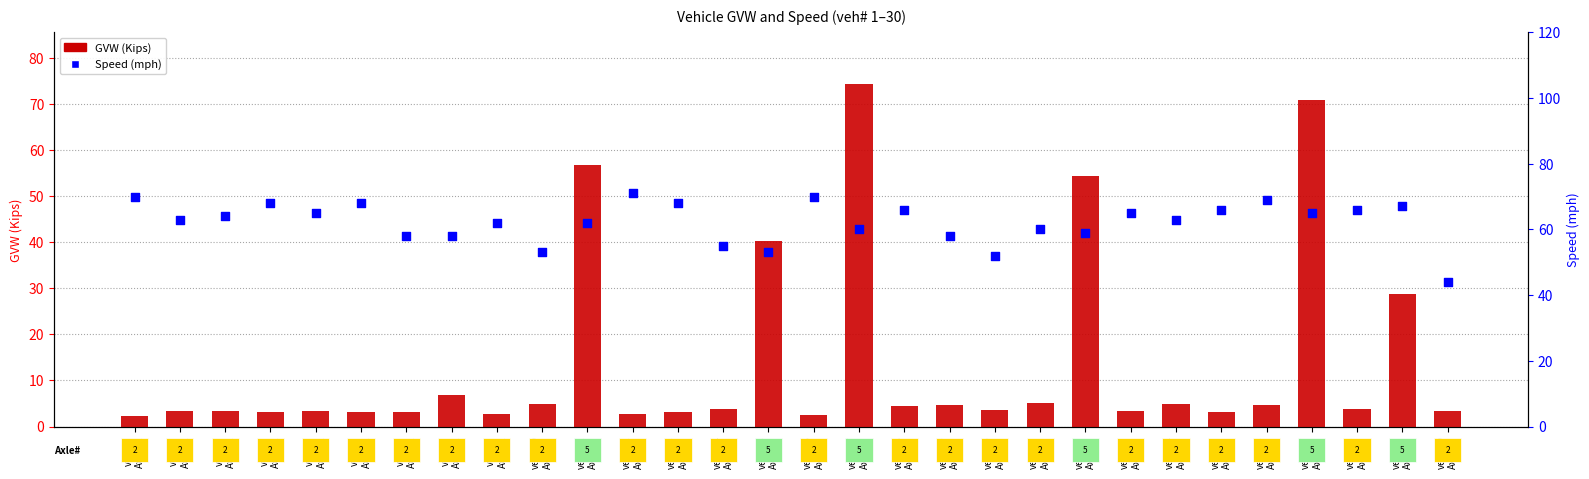

What is the total value across all series at veh#26
Axles:2?

73.6